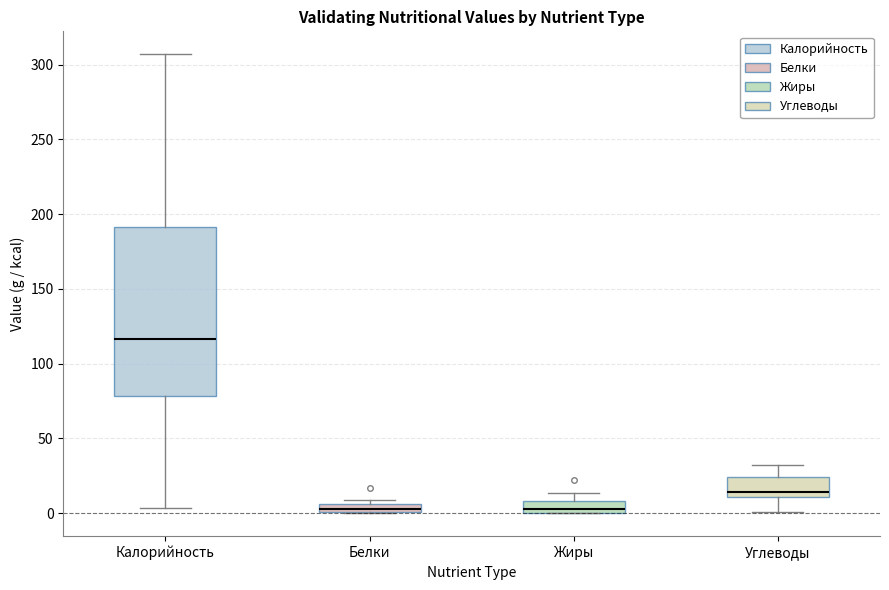

Comparing the boxes themselves (not the whiskers), which one is the tallest?

Калорийность